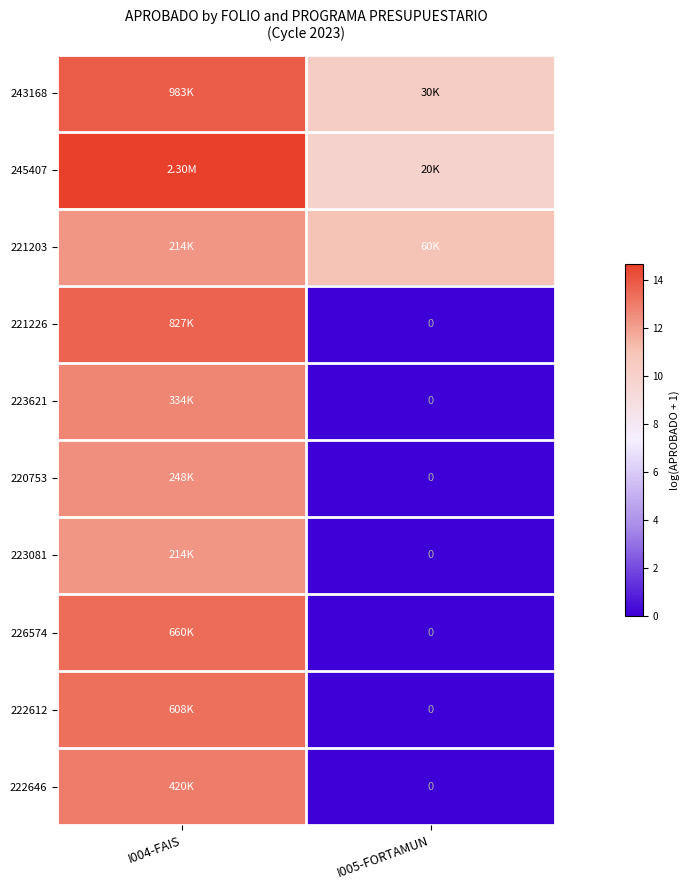

The 223621 series shows 4.5 at I005-FORTAMUN. True or false?

False